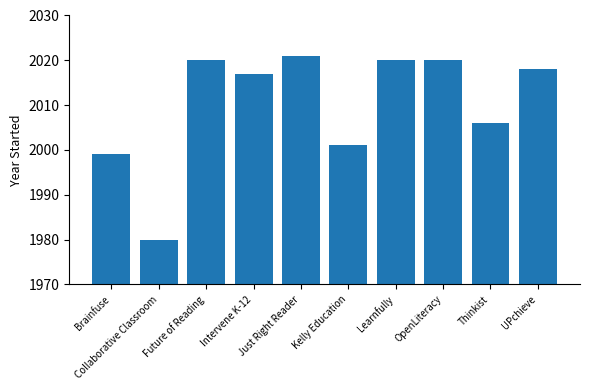

At which category does the chart reach its minimum across all series?

Collaborative Classroom